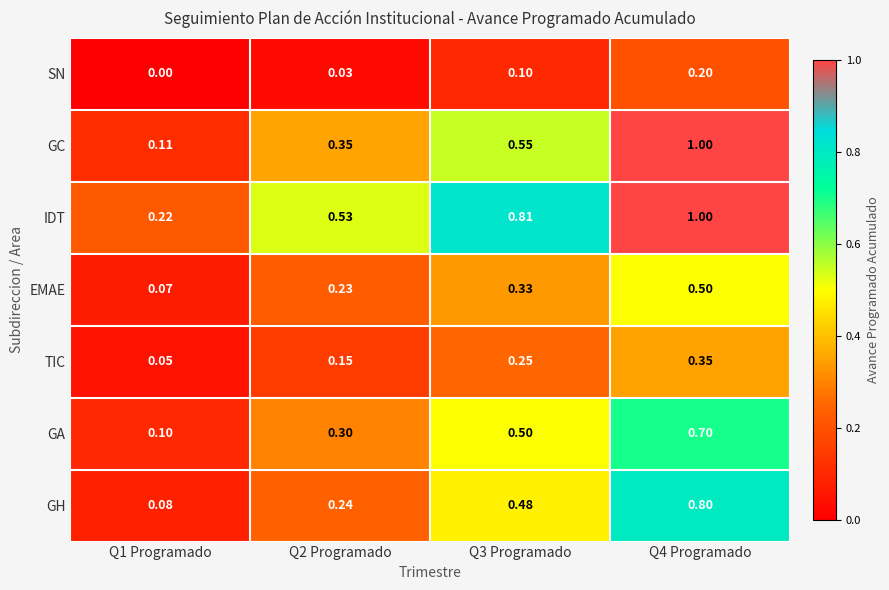

Rank the series at Q1 Programado from lowest to highest value.

SN, TIC, EMAE, GH, GA, GC, IDT